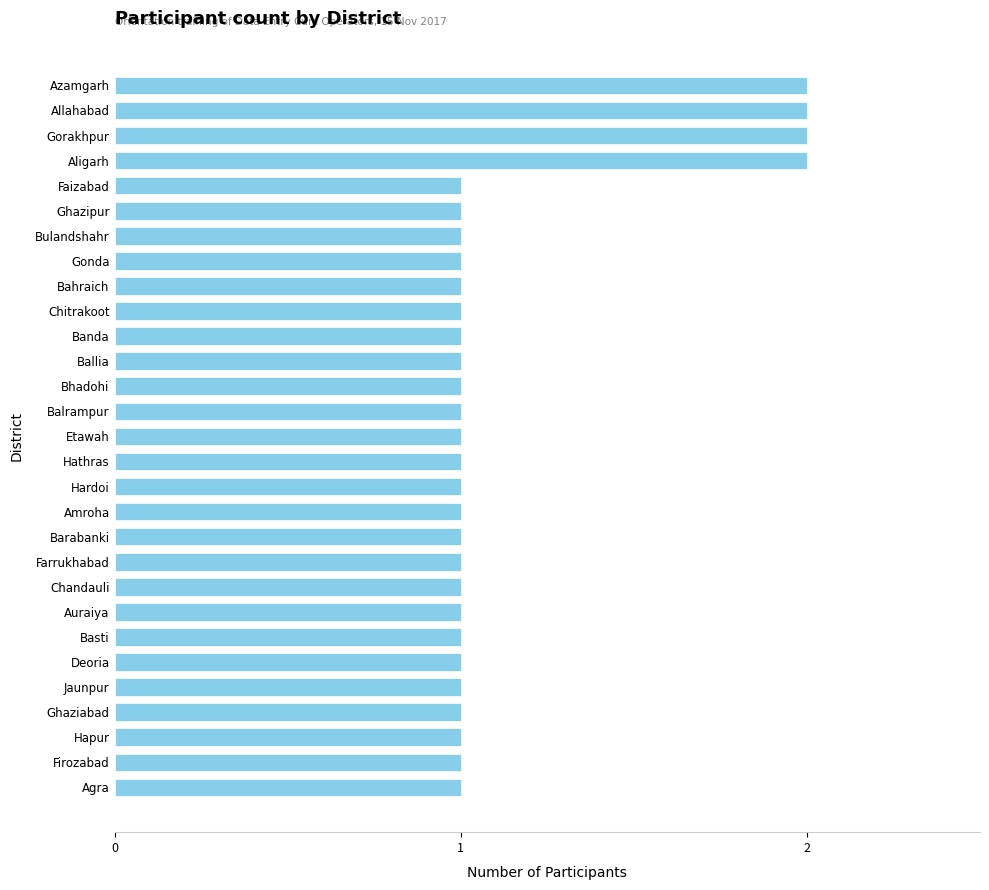

What is the sum of all values?

33